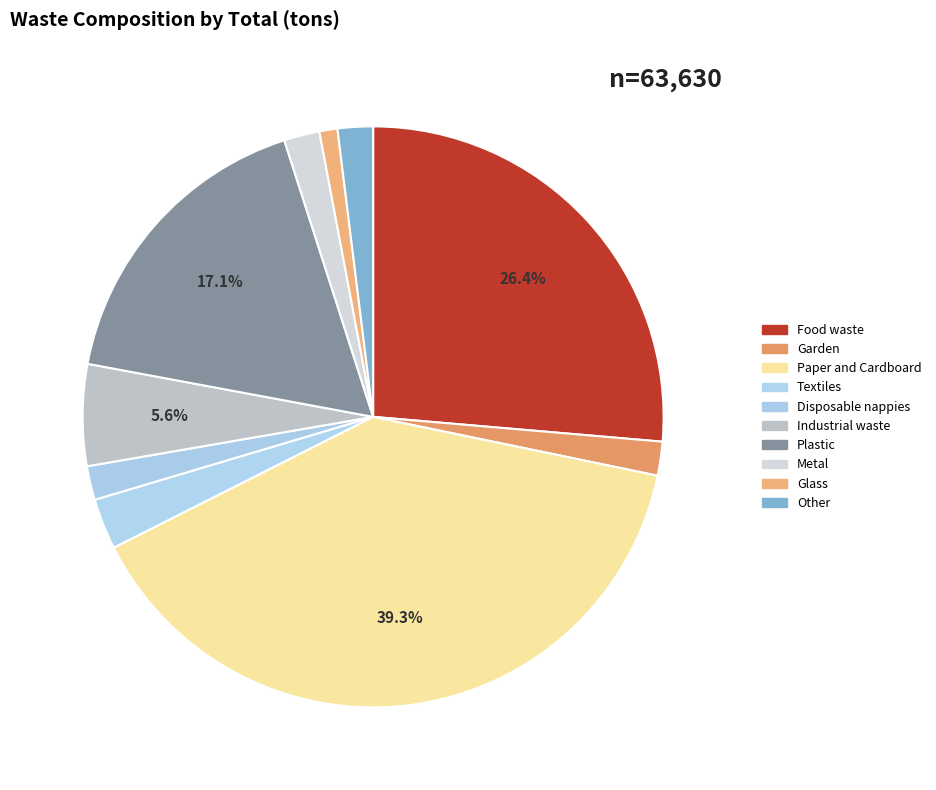

How many slices are in this pie chart?

10